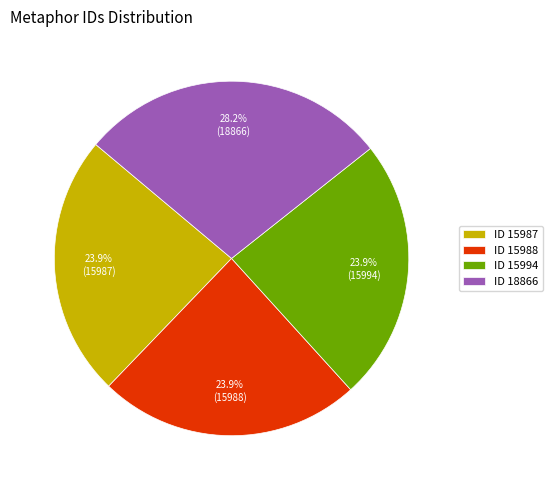

Which category has the biggest portion of the pie?

ID 18866